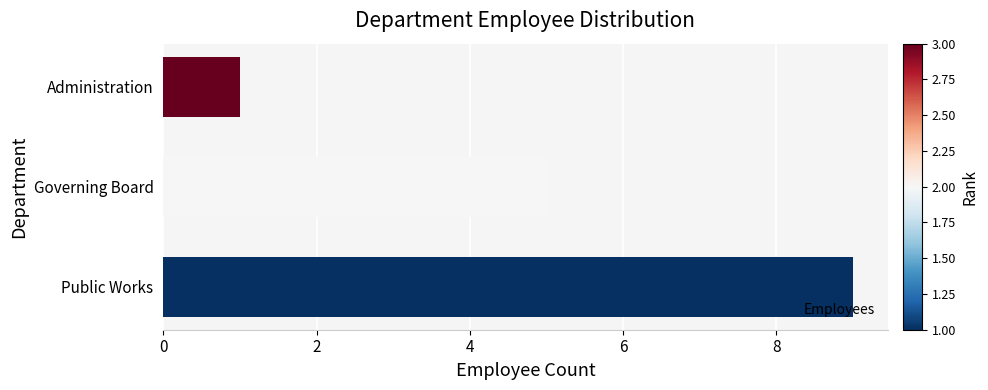

Does the chart contain stacked bars?

No